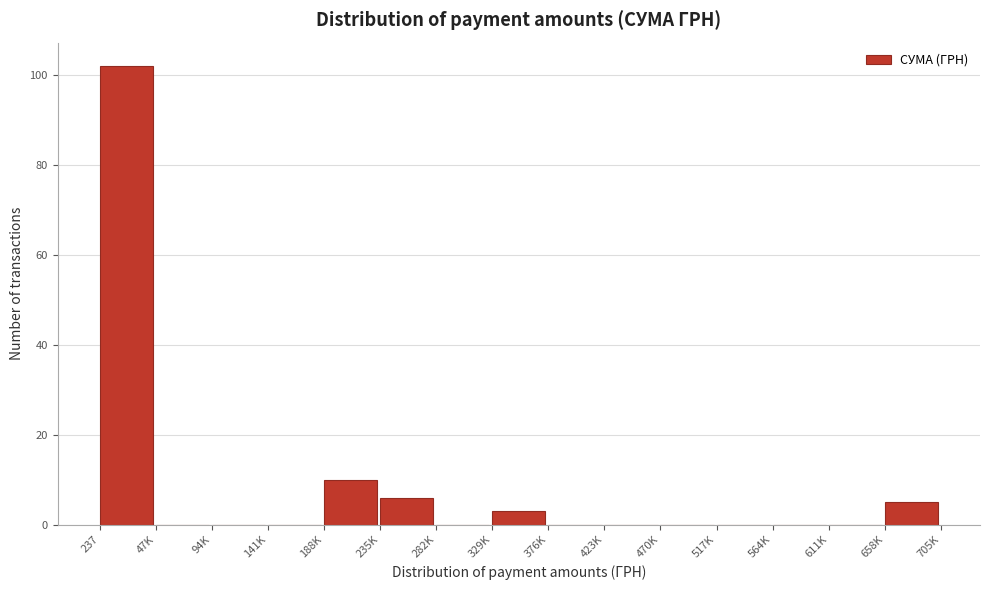

Reading left to right, transcribe all the data shown in this chart.

237=102	47K=0	94K=0	141K=0	188K=10	235K=6	282K=0	329K=3	376K=0	423K=0	470K=0	517K=0	564K=0	611K=0	658K=5